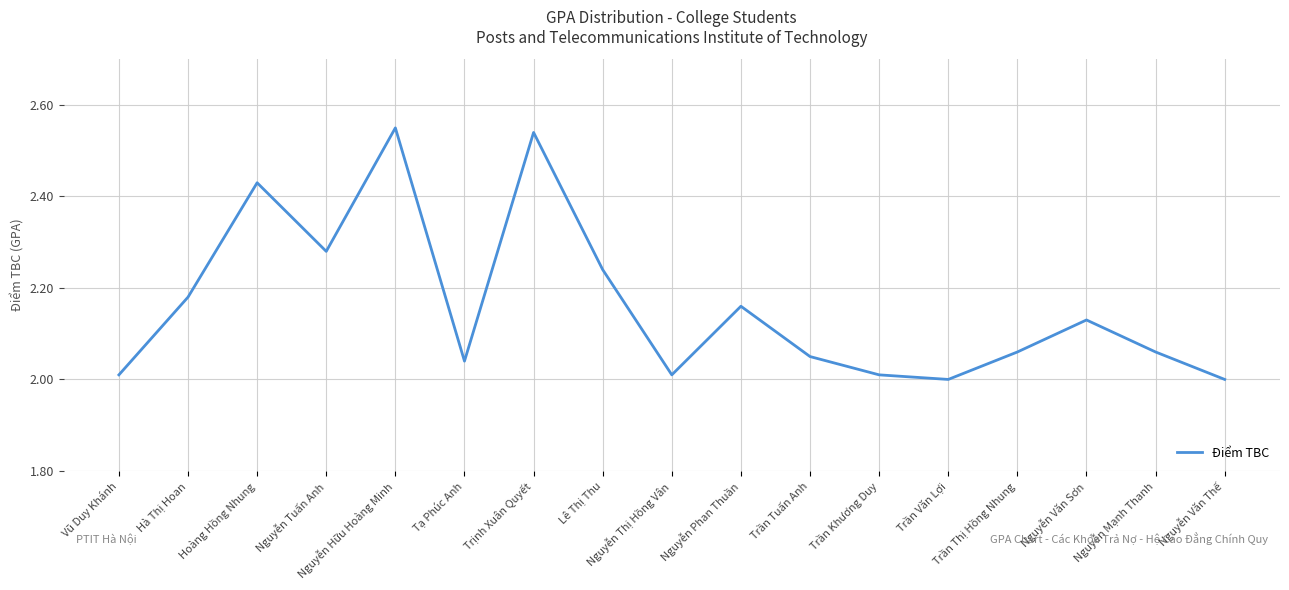

What is the change in value from Hoàng Hồng Nhung to Trần Thị Hồng Nhung?

-0.4